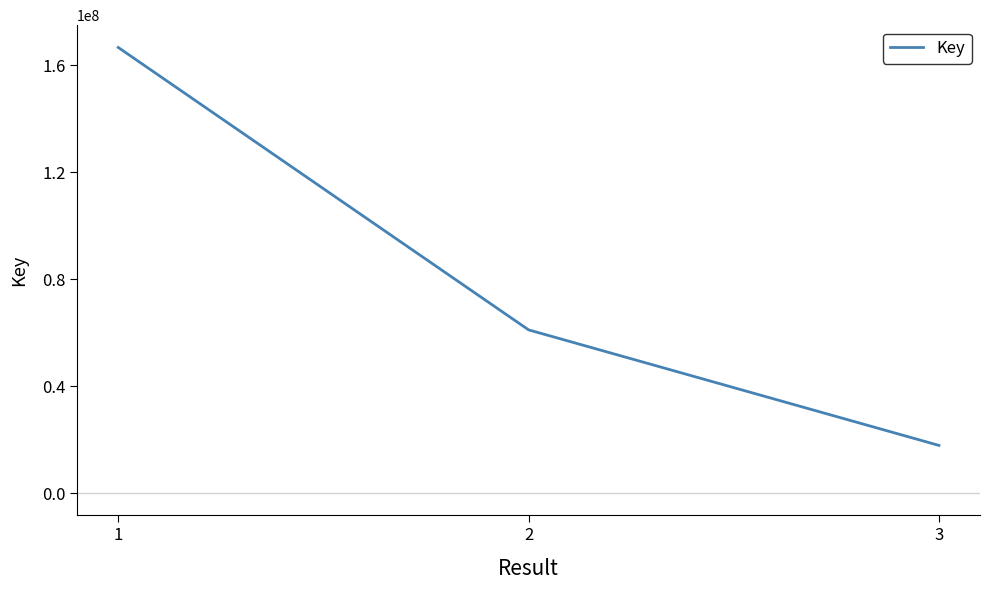

Which has a higher value, 1 or 3?

1